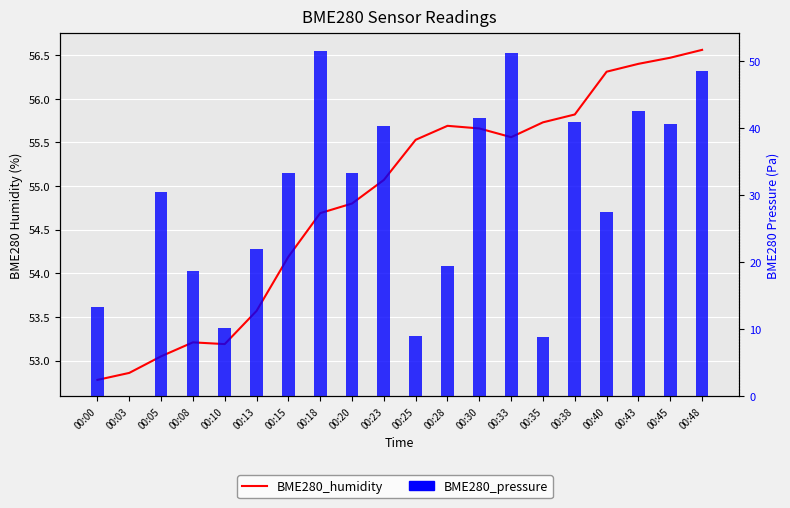

At which label does BME280_humidity first exceed 55?

00:23